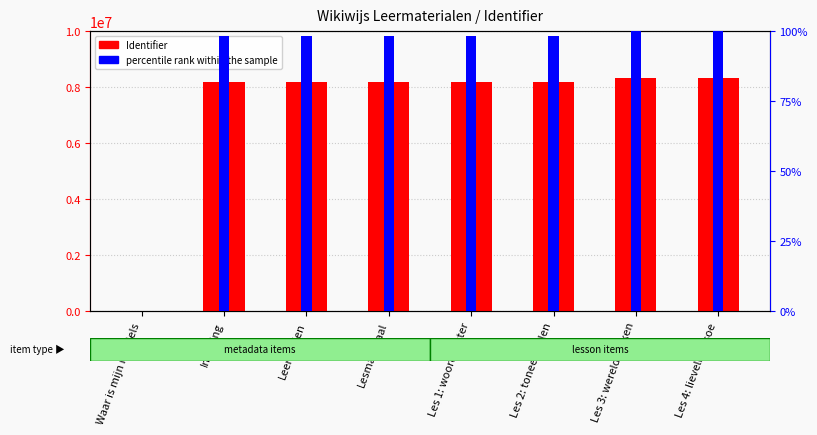

The value of percentile rank within the sample at Lesmateriaal is 98.4. True or false?

True